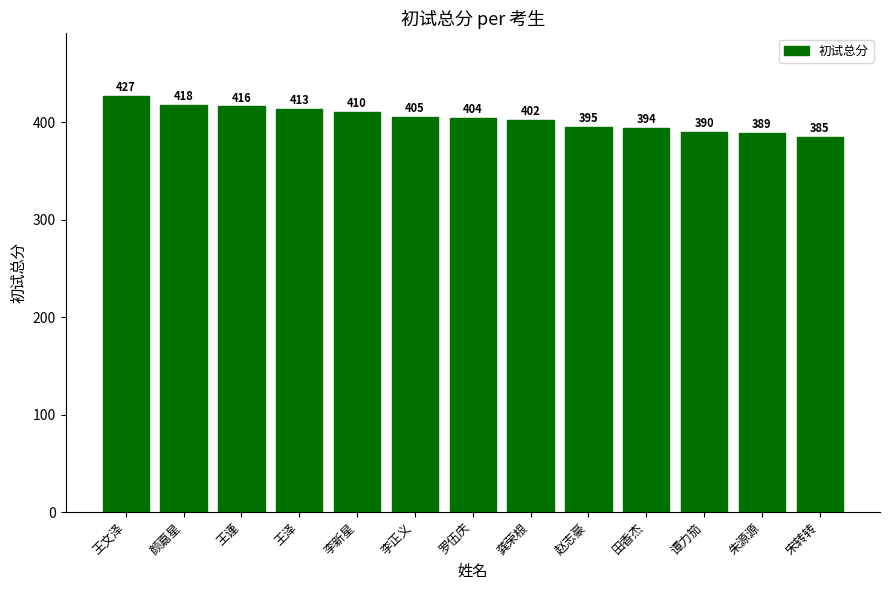

What position from the left is 赵志豪?

9